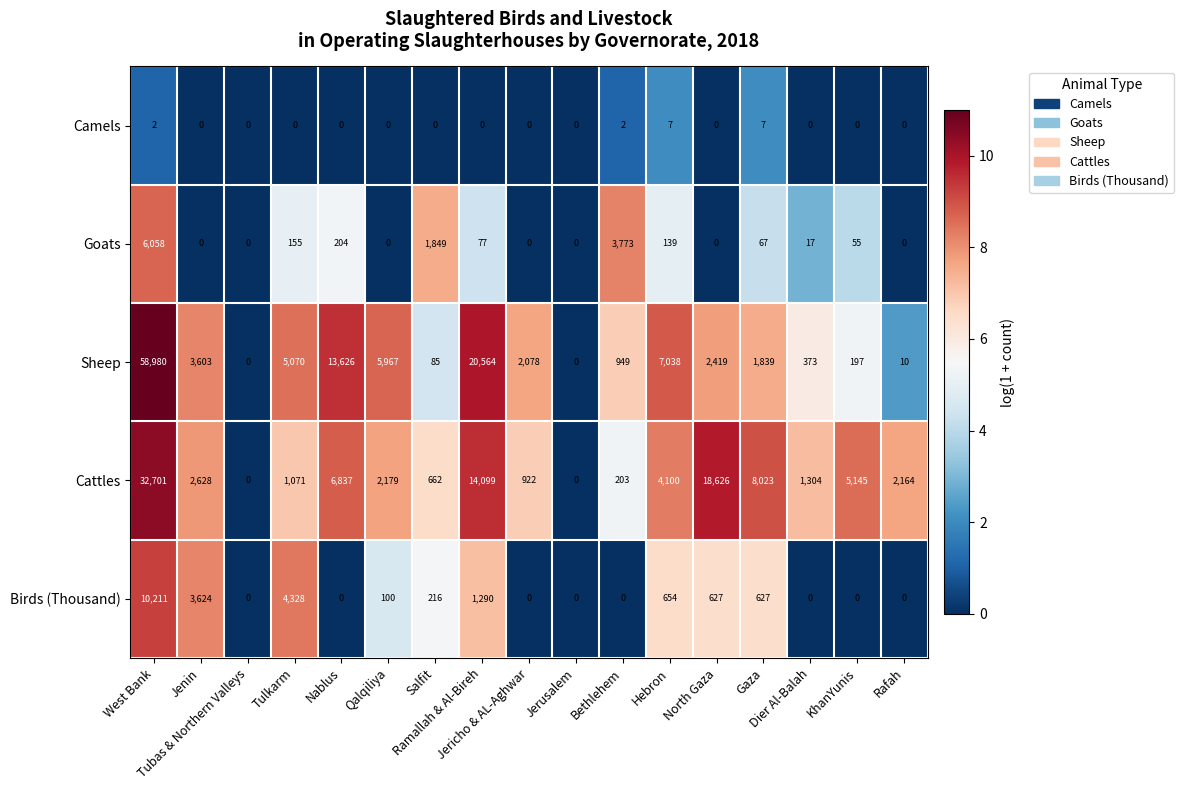

What is the average value of the Birds (Thousand) series?

1275